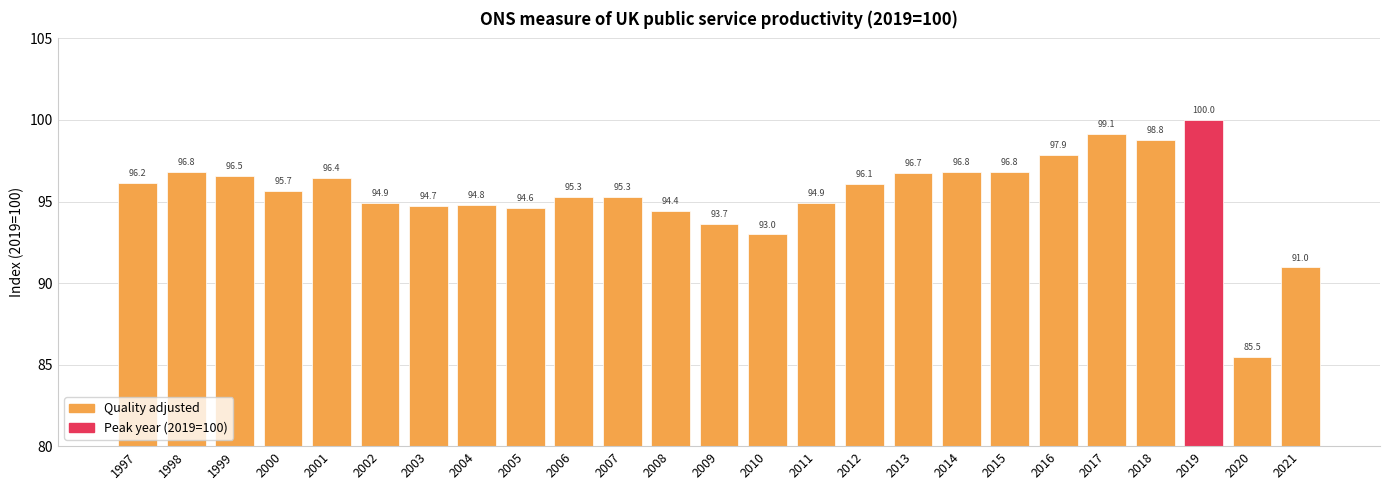

Between 2011 and 1997, which is larger?

1997